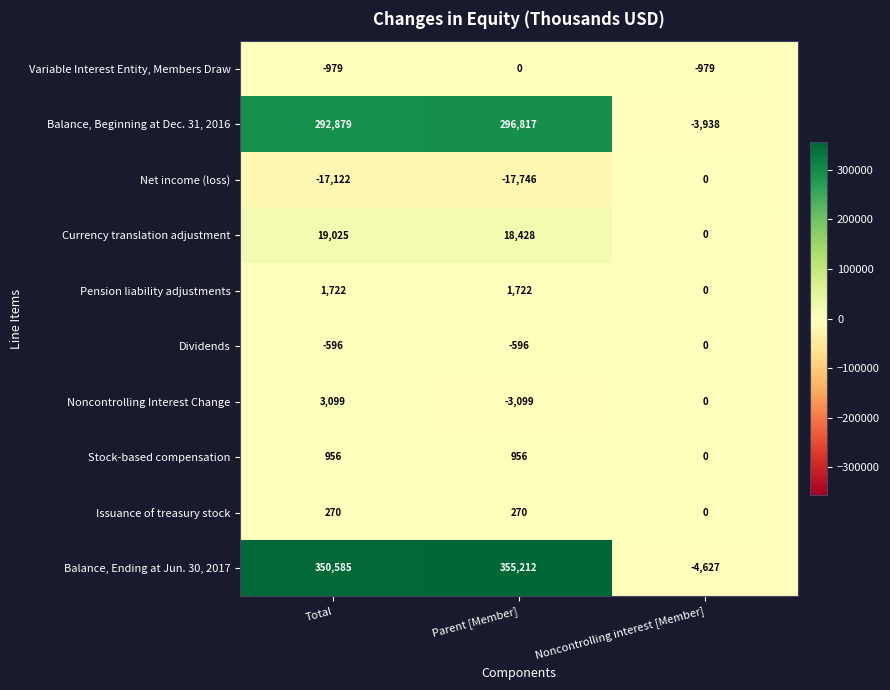

What is the total value across all series at Noncontrolling interest [Member]?

-9544